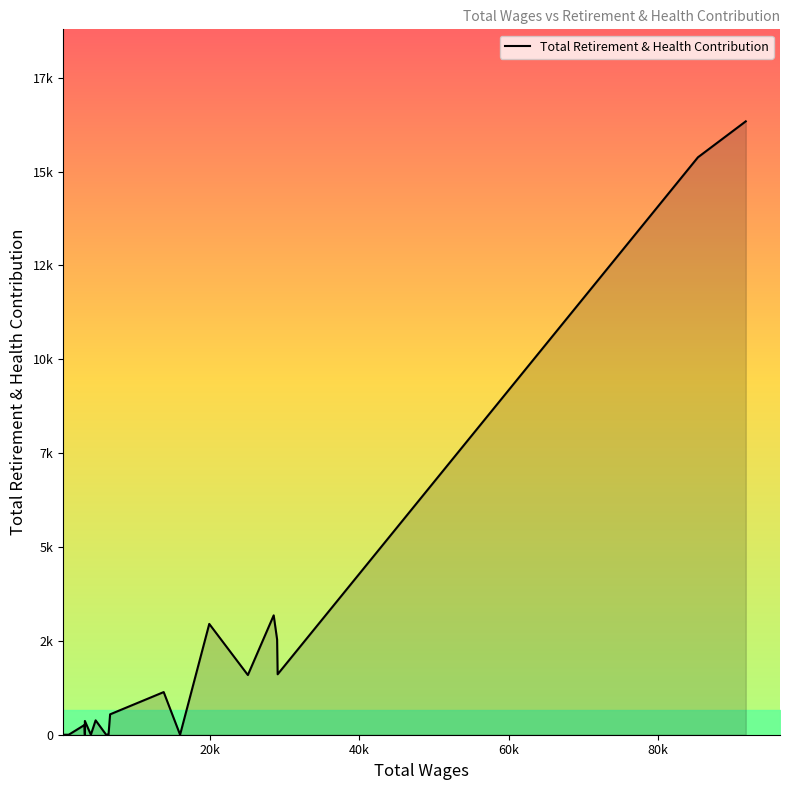

How many points are lower than both their immediate neighbors (excluding endpoints)?

5